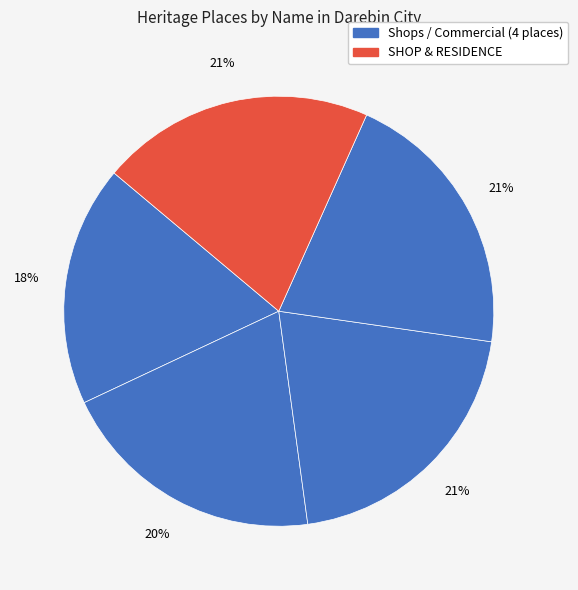

Count the number of slices in the pie.

5